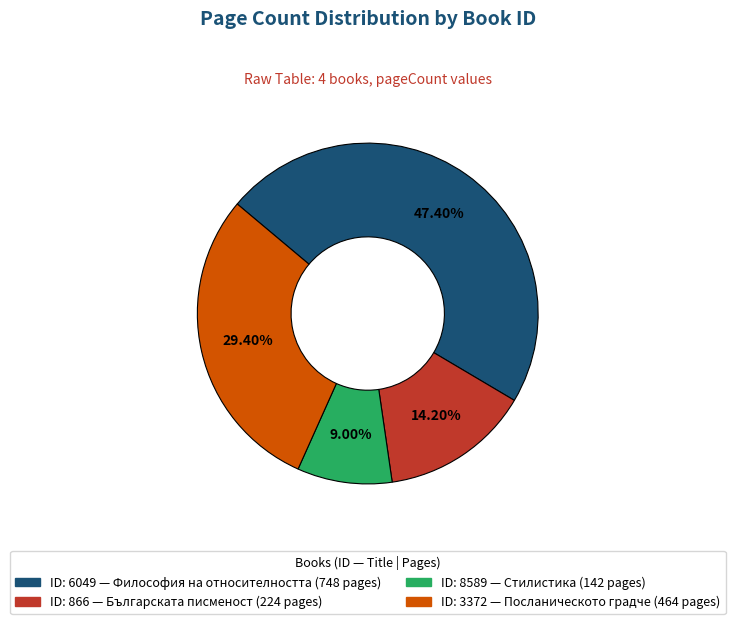

Does any single category account for the majority?

No